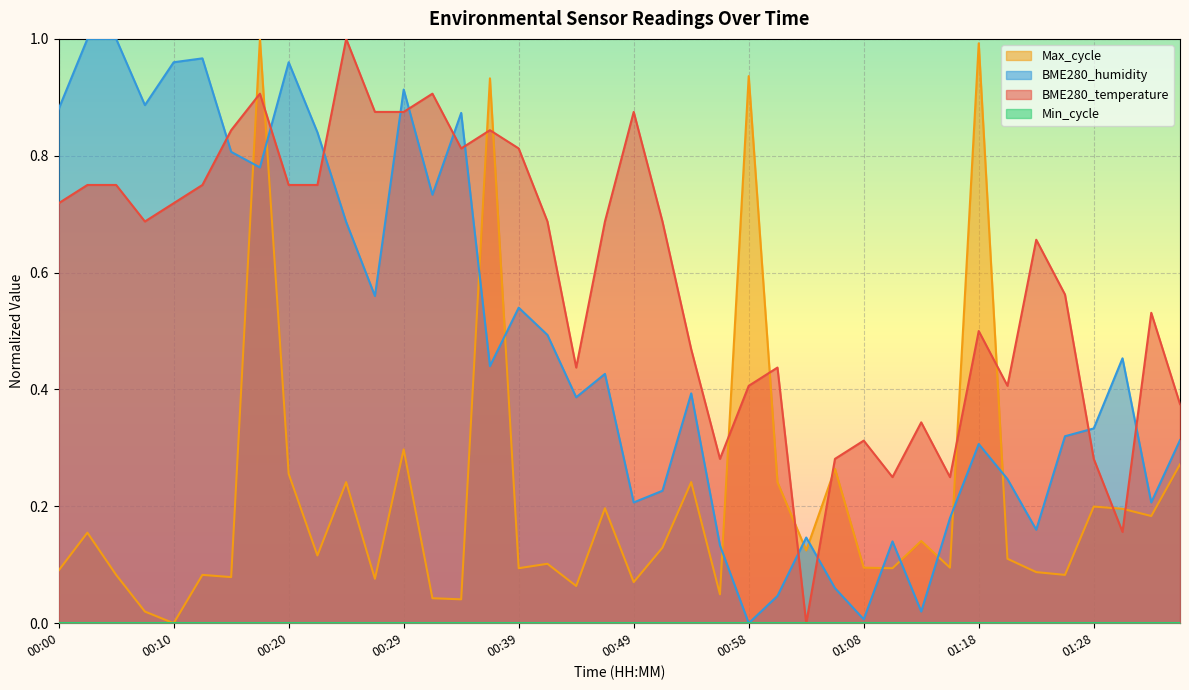

What position from the left is 01:13?

31